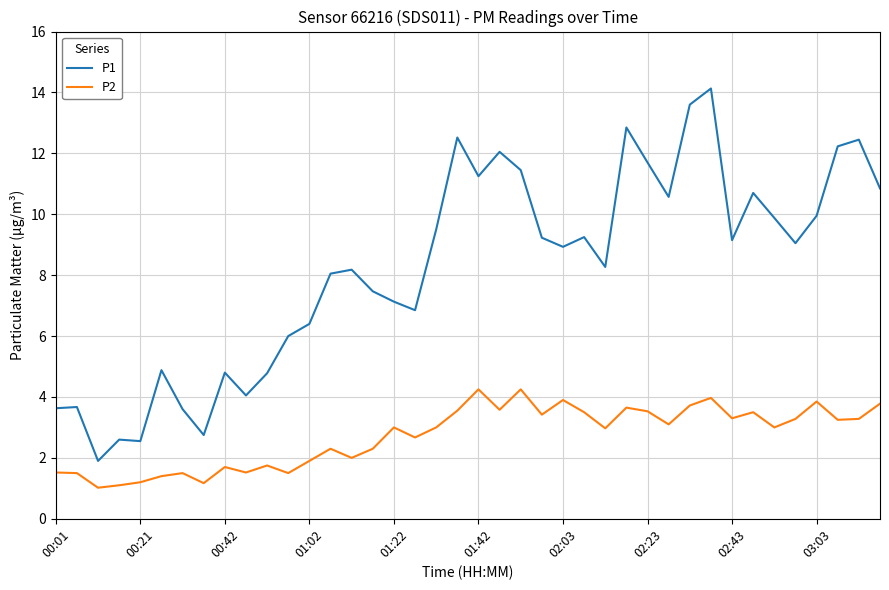

Which series has the widest spread of values?

P1